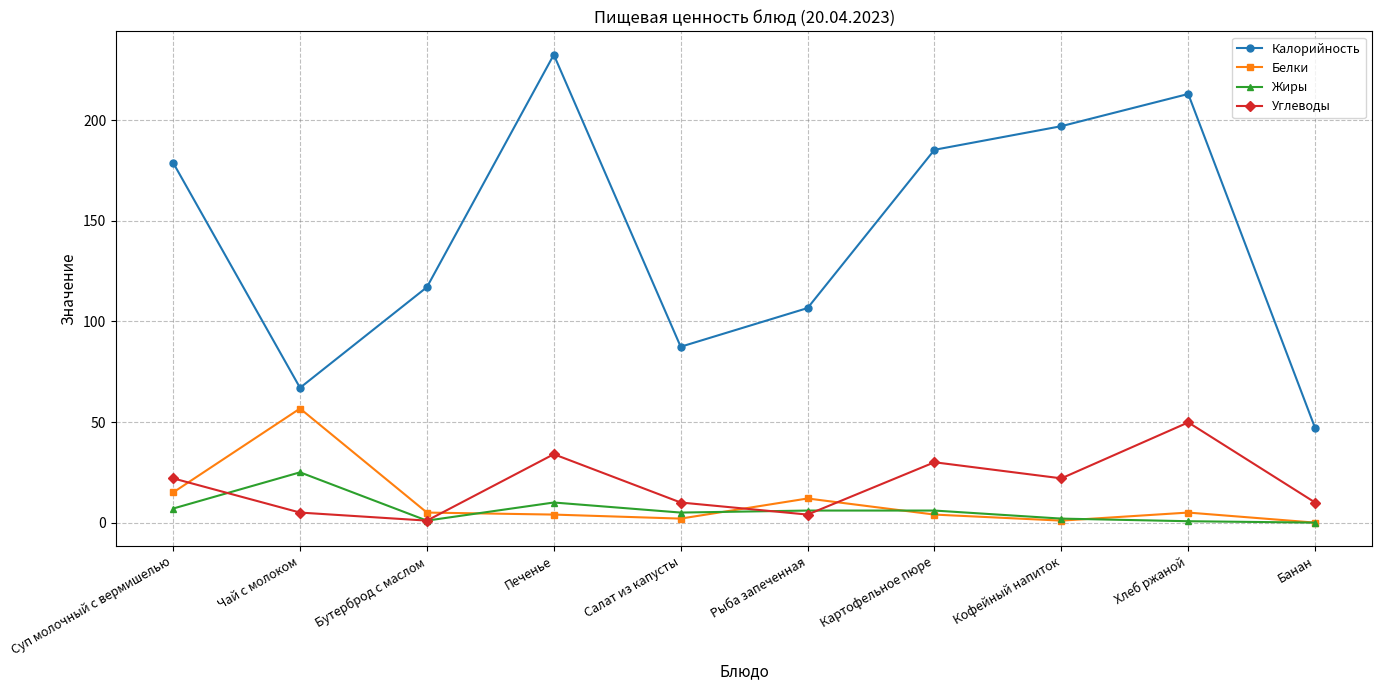

In Углеводы, how many points are higher than both neighbors (excluding endpoints)?

3